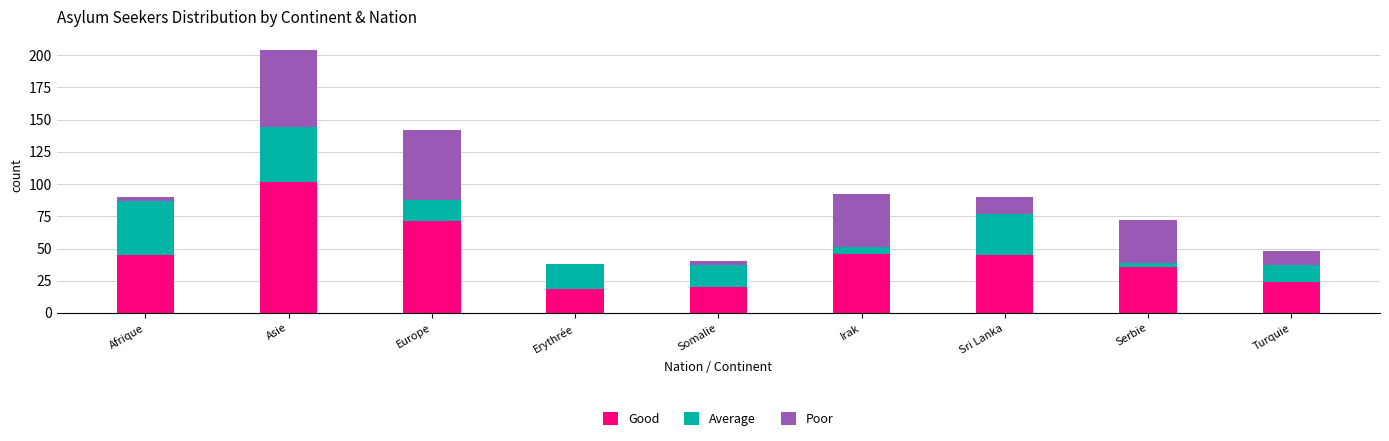

What is the total value across all series at Asie?

204